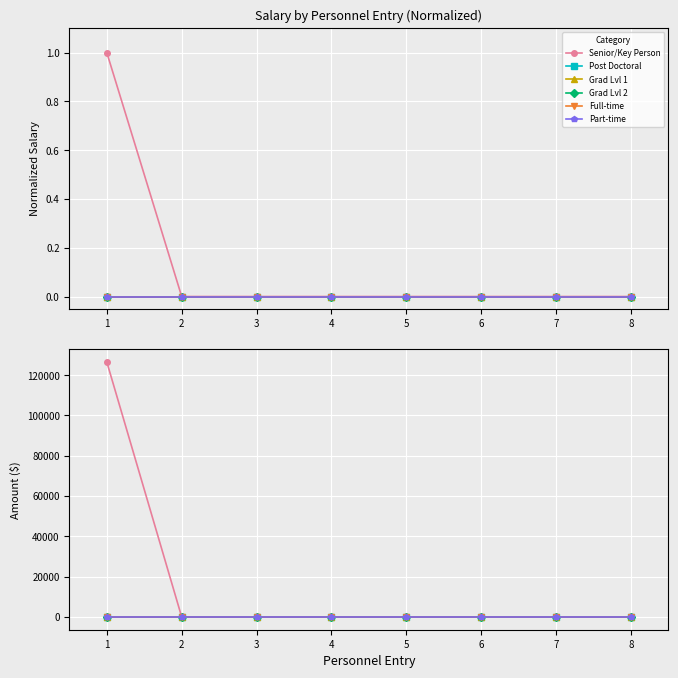

Reading right to left, what are all the values shown in this chart?

Senior/Key Person: 8=0.0	7=0.0	6=0.0	5=0.0	4=0.0	3=0.0	2=0.0	1=126531.9
Post Doctoral: 8=0.0	7=0.0	6=0.0	5=0.0	4=0.0	3=0.0	2=0.0	1=0.0
Grad Lvl 1: 8=0.0	7=0.0	6=0.0	5=0.0	4=0.0	3=0.0	2=0.0	1=0.0
Grad Lvl 2: 8=0.0	7=0.0	6=0.0	5=0.0	4=0.0	3=0.0	2=0.0	1=0.0
Full-time: 8=0.0	7=0.0	6=0.0	5=0.0	4=0.0	3=0.0	2=0.0	1=0.0
Part-time: 8=0.0	7=0.0	6=0.0	5=0.0	4=0.0	3=0.0	2=0.0	1=0.0